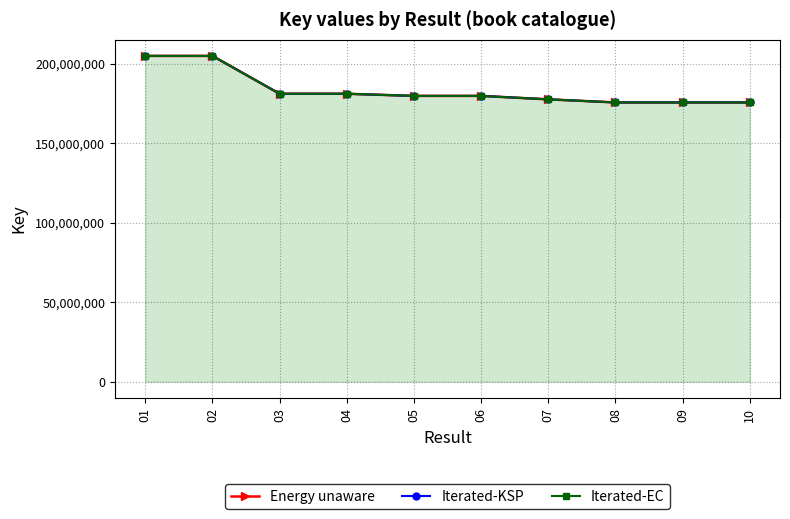

Which series has the largest total across all categories?

Energy unaware